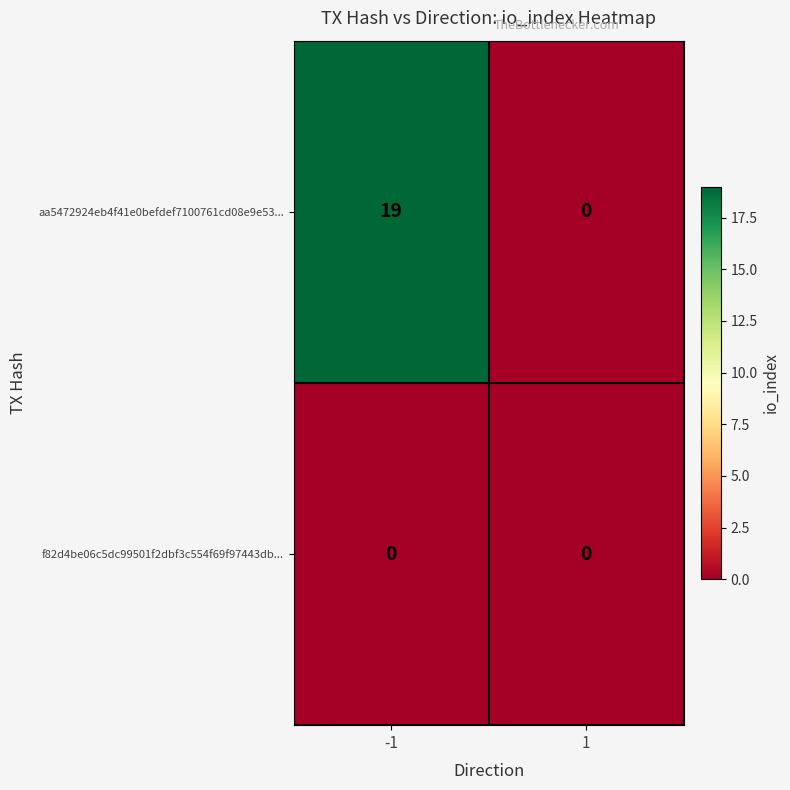

Rank the series by their average value, from highest to lowest.

aa5472924eb4f41e0befdef7100761cd08e9e53..., f82d4be06c5dc99501f2dbf3c554f69f97443db...